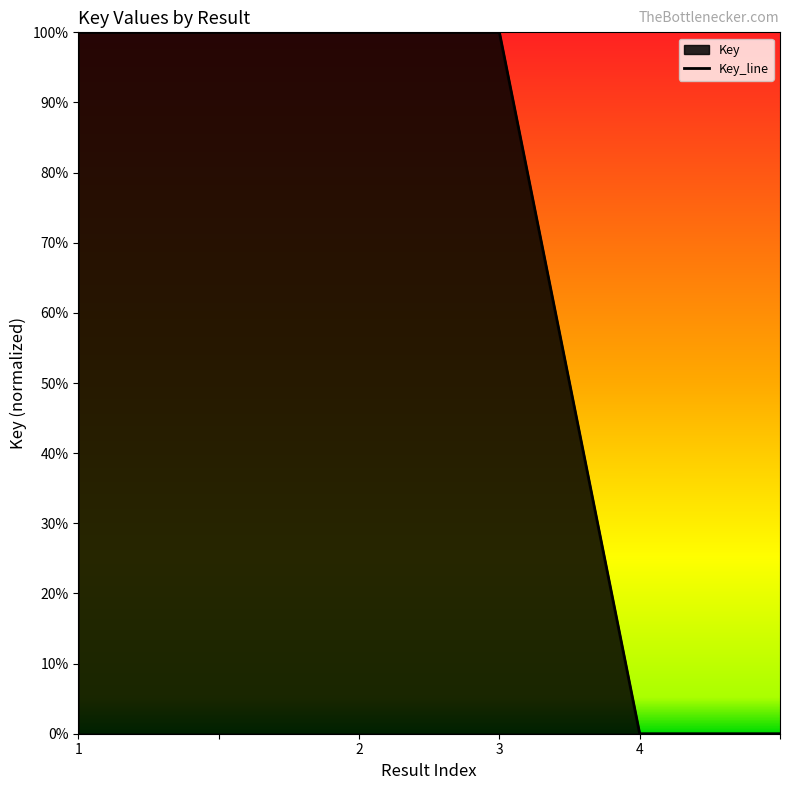

How many distinct data groups are displayed?

1